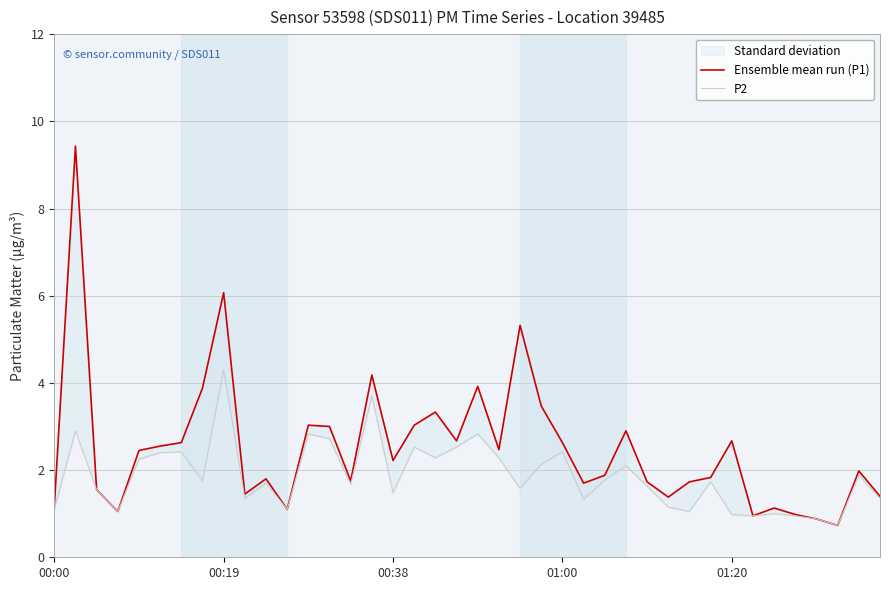

How many values in the Ensemble mean run (P1) series exceed 2?

20